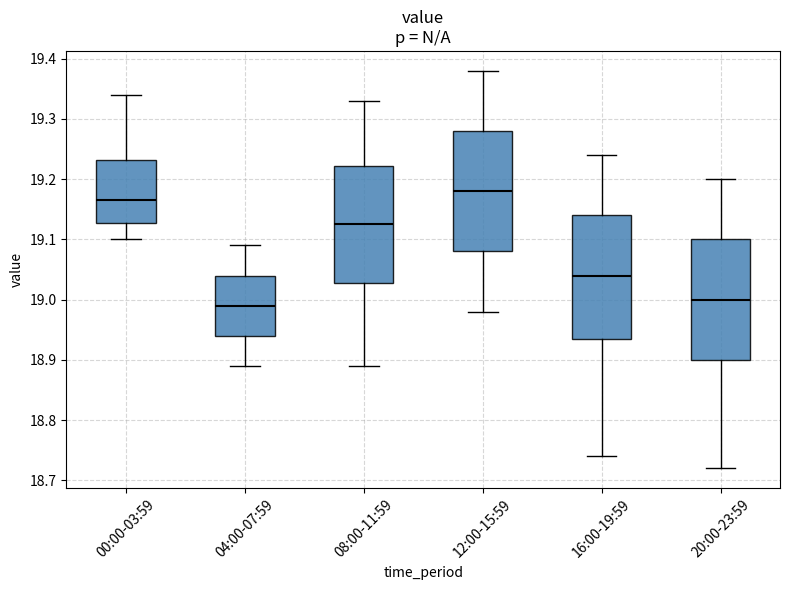

Where does the upper whisker of the box for 16:00-19:59 end on the y-axis? The values are not printed on the chart, so give them approximately, as read against the axis.

19.24